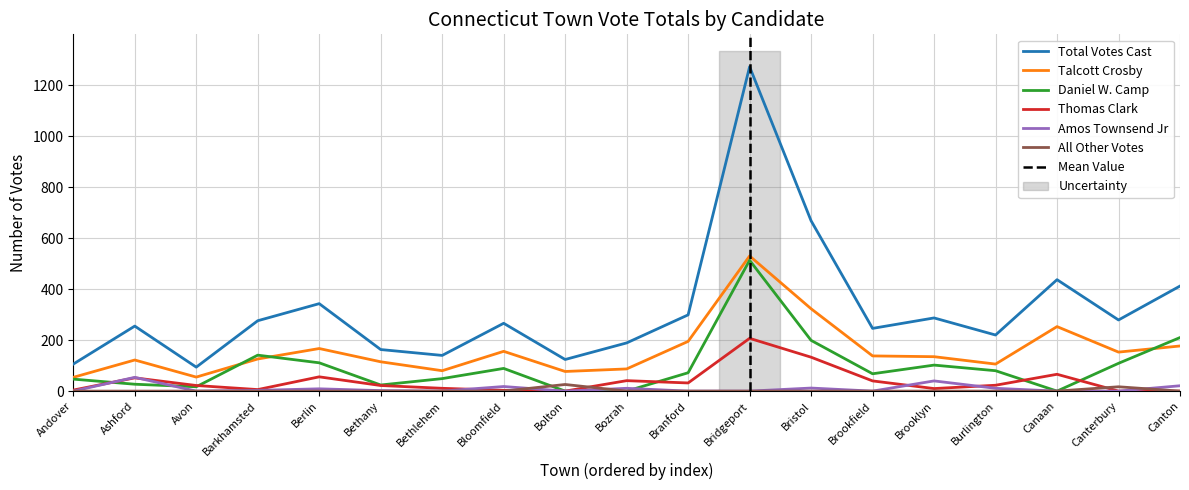

List the labels in order of Total Votes Cast value, largest first.

Bridgeport, Bristol, Canaan, Canton, Berlin, Branford, Brooklyn, Canterbury, Barkhamsted, Bloomfield, Ashford, Brookfield, Burlington, Bozrah, Bethany, Bethlehem, Bolton, Andover, Avon